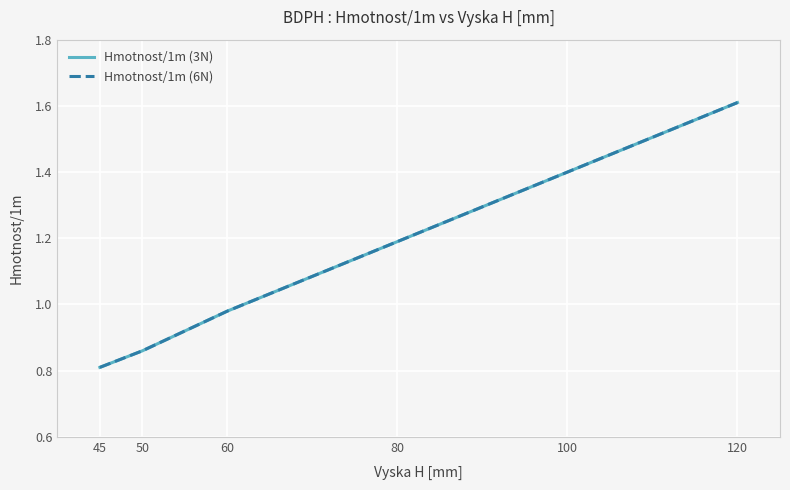

At which category is the sum across all series the highest?

120